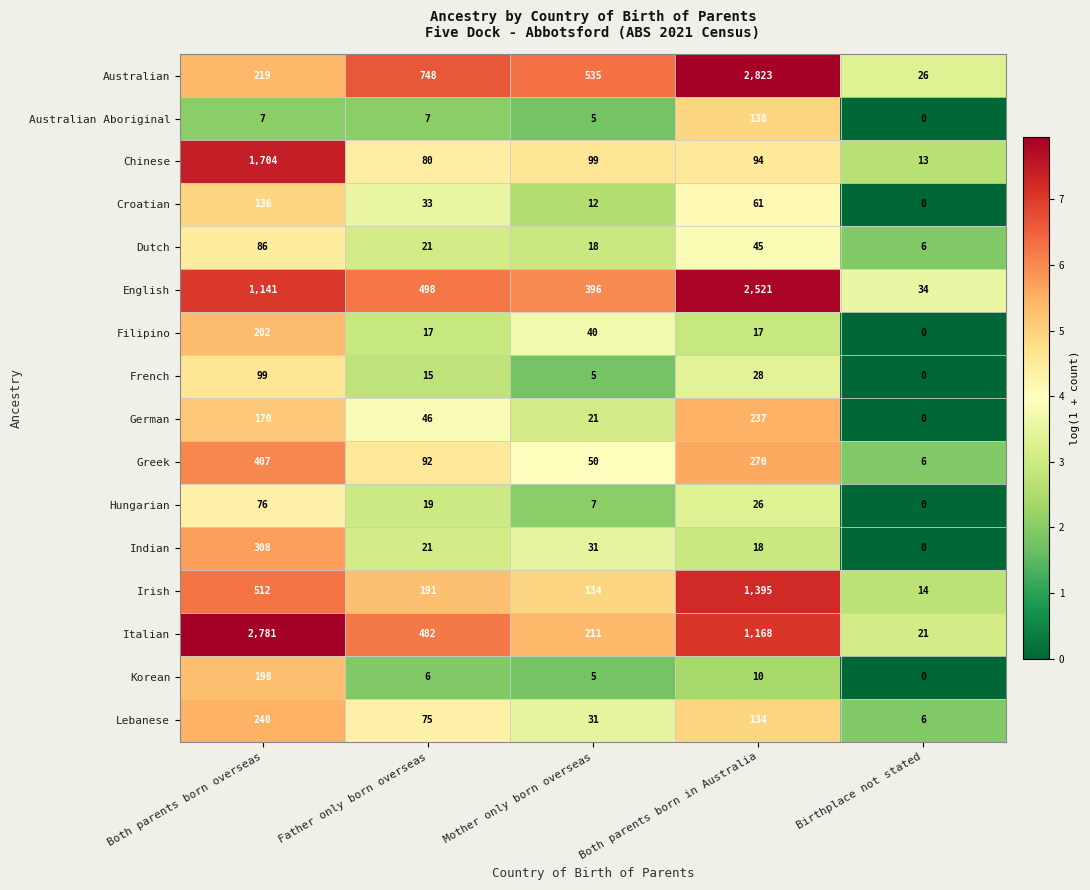

What is the spread (max minus min) of values at Both parents born in Australia?

2813